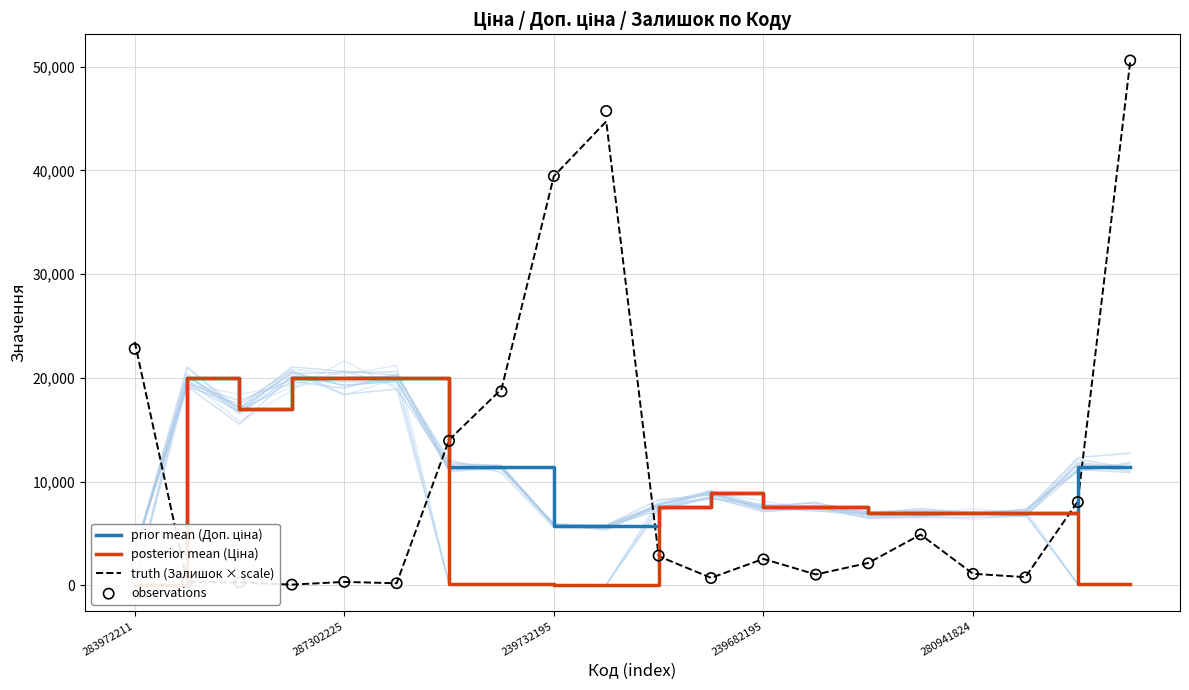

At which category is the sum across all series the highest?

19